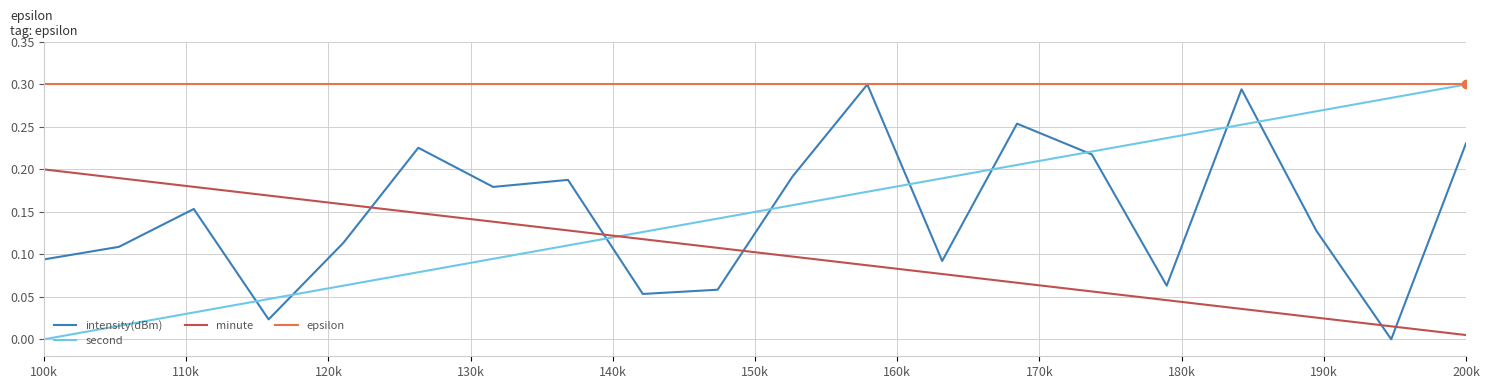

What value does the second series have at 22?

0.2